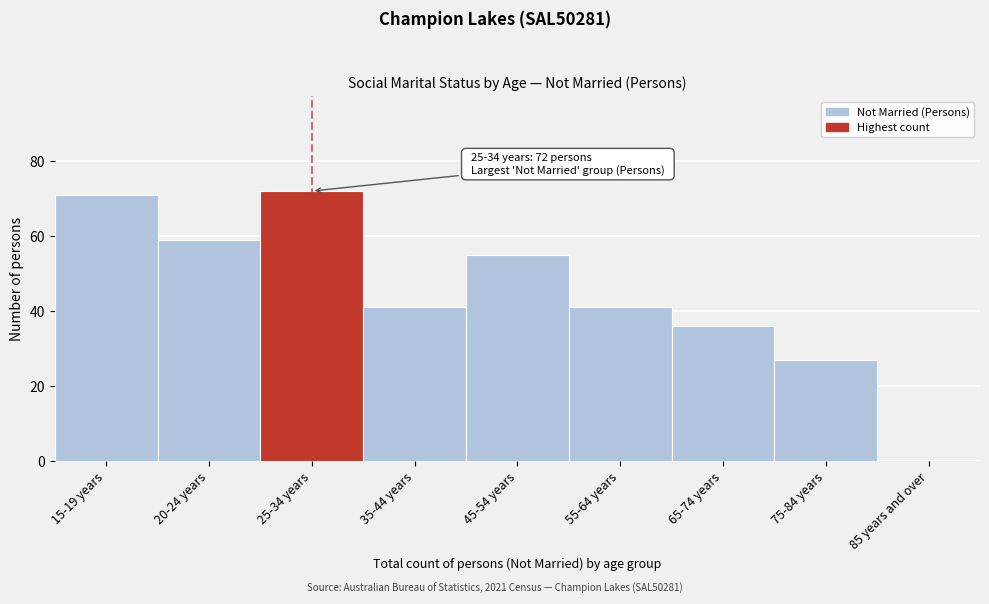

Reading right to left, transcribe all the data shown in this chart.

85 years and over=0	75-84 years=27	65-74 years=36	55-64 years=41	45-54 years=55	35-44 years=41	25-34 years=72	20-24 years=59	15-19 years=71